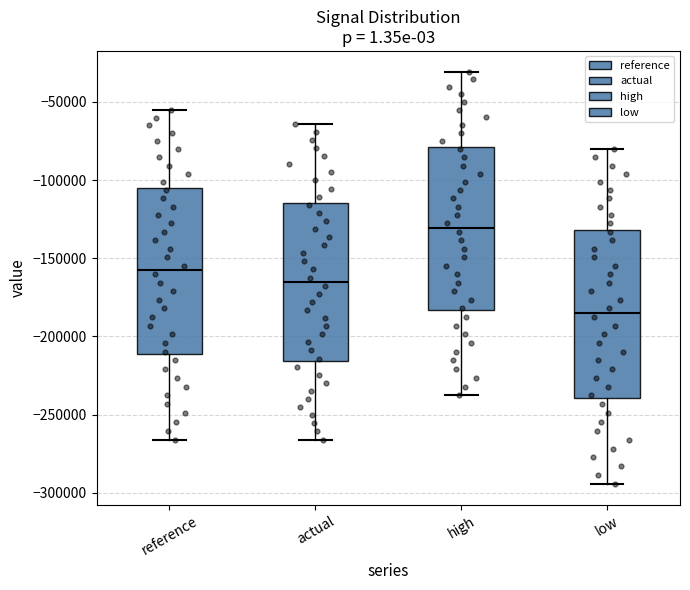

Reading left to right, transcribe this box plot: for each box, give where its median line is, the range the box spans, and where its two whiskers end, as read against the y-axis. The values are not printed on the chart, so give them approximately, as read against the axis.

reference: median -155000, box -210000 to -105000, whiskers -265000 to -55000
actual: median -165000, box -215000 to -115000, whiskers -265000 to -65000
high: median -130000, box -185000 to -80000, whiskers -240000 to -30000
low: median -185000, box -240000 to -130000, whiskers -295000 to -80000